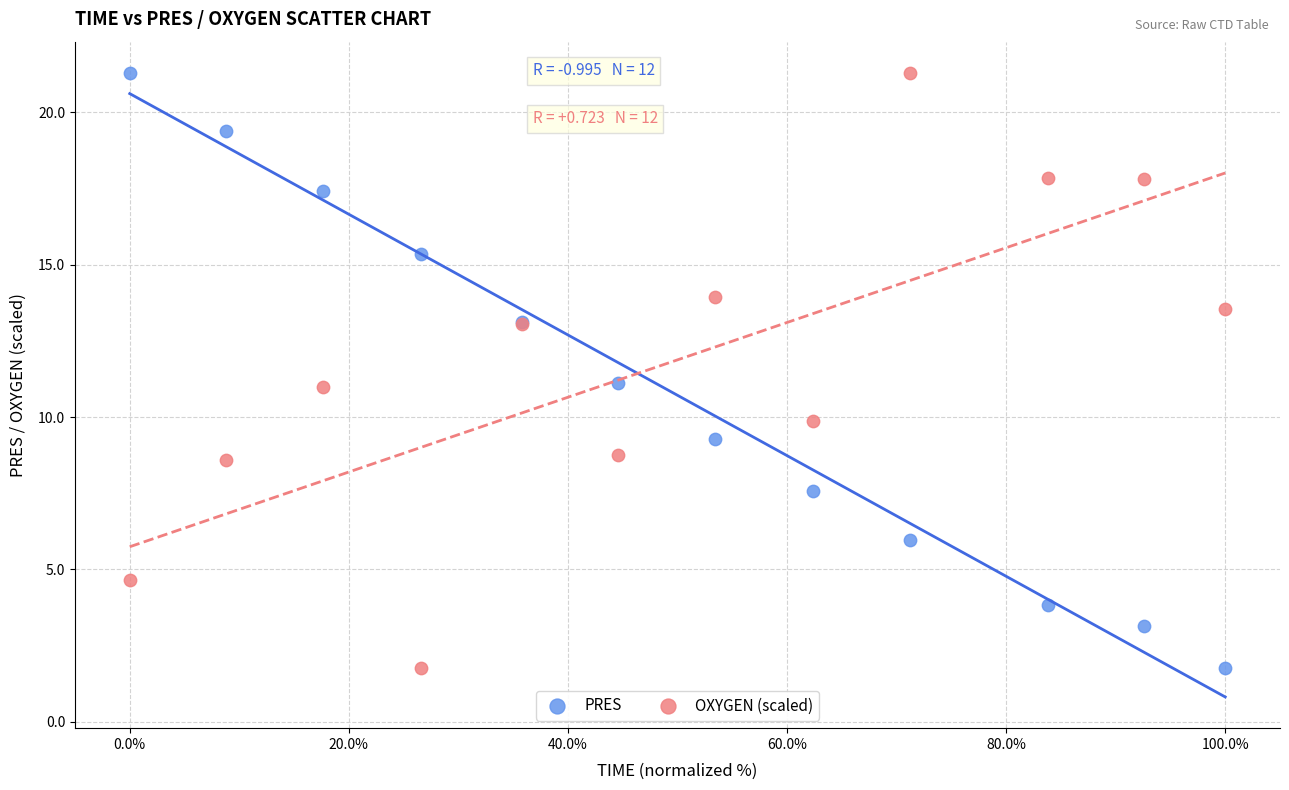

What is the X range (max minus min) for the scatter plot?

100.0